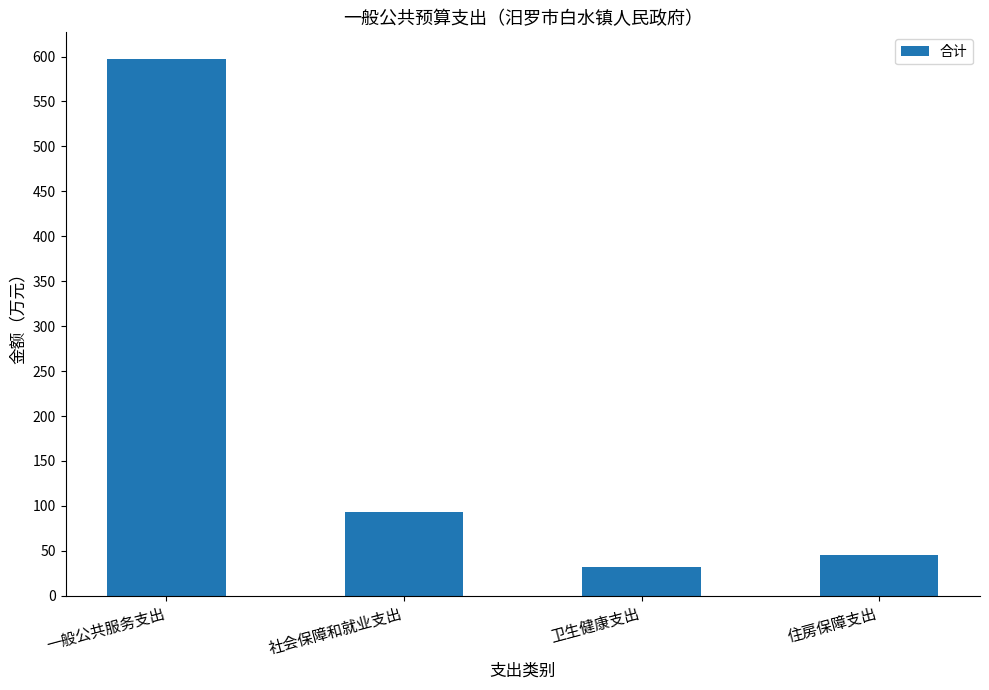

Which has a higher value, 一般公共服务支出 or 卫生健康支出?

一般公共服务支出